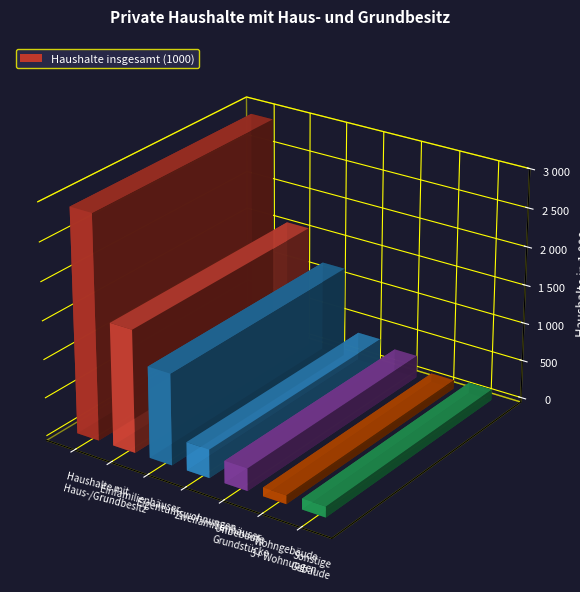

What is the label of the 4th bar from the right?

Zweifamilienhäuser